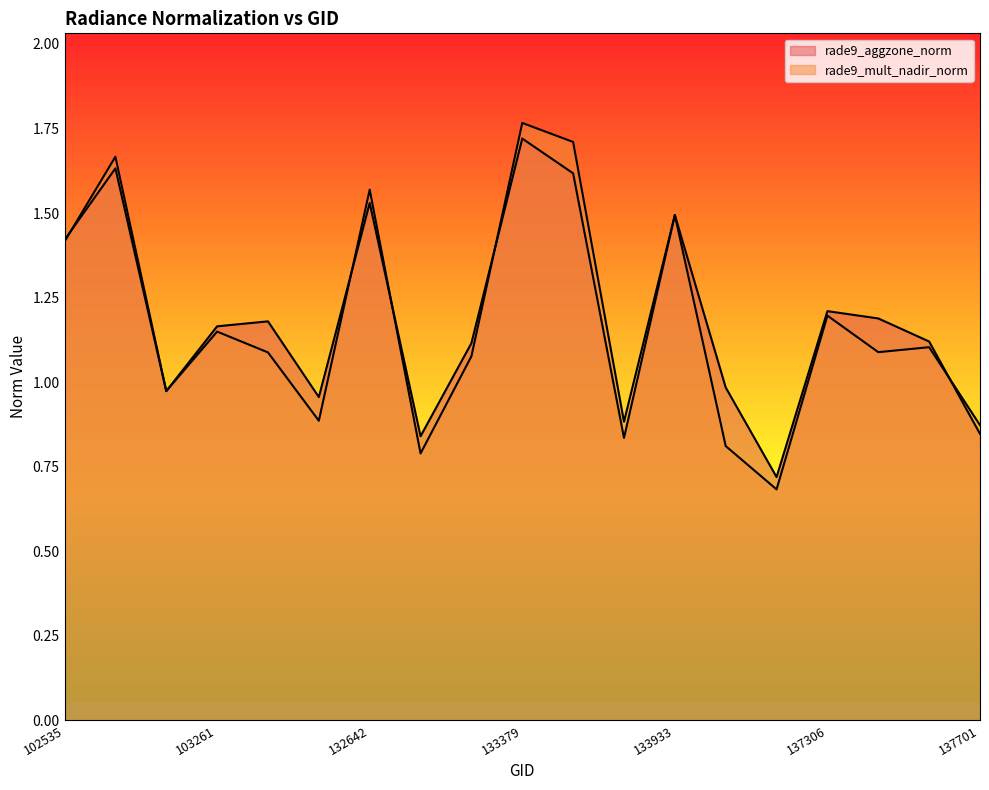

What is the sum of all rade9_aggzone_norm values?

22.5